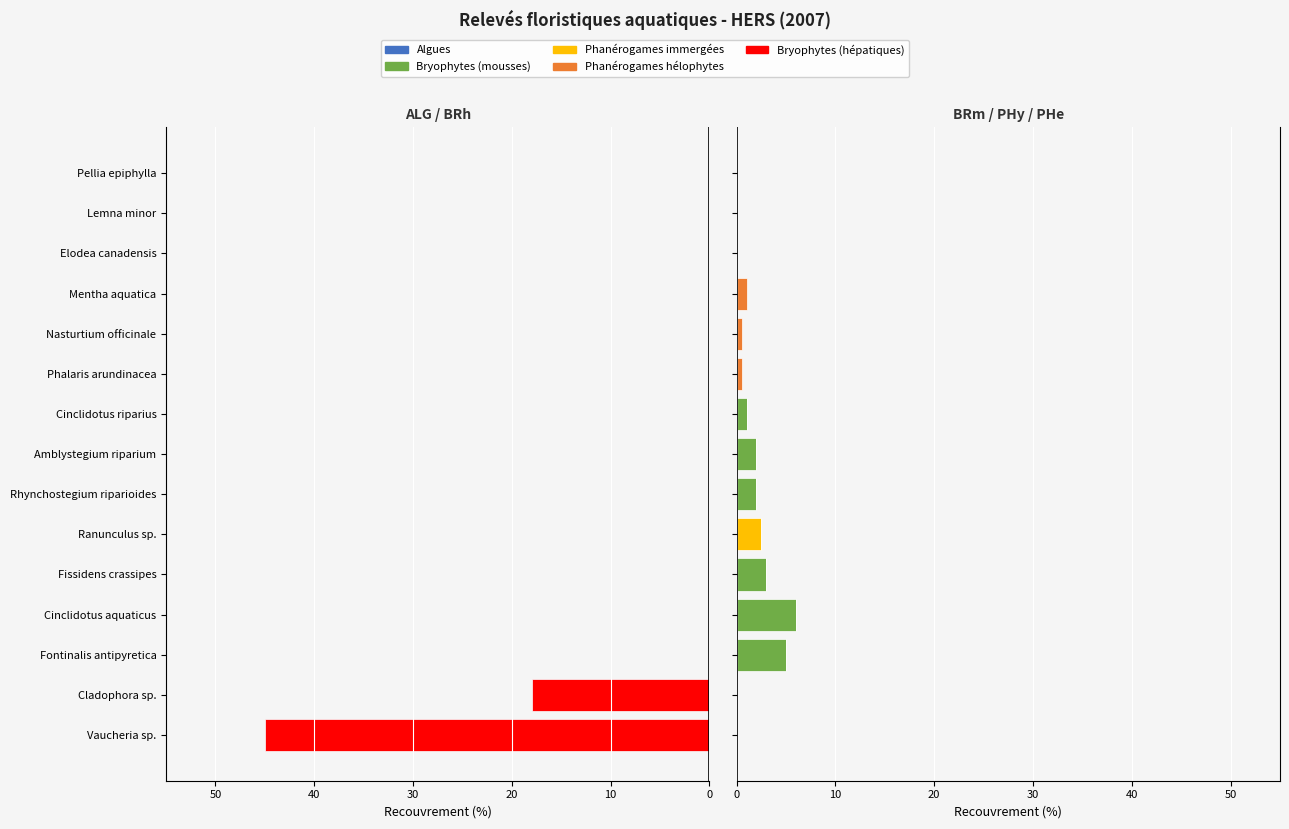

Rank the series at Cladophora sp. from highest to lowest value.

BRm, PHy, PHe, ALG, BRh